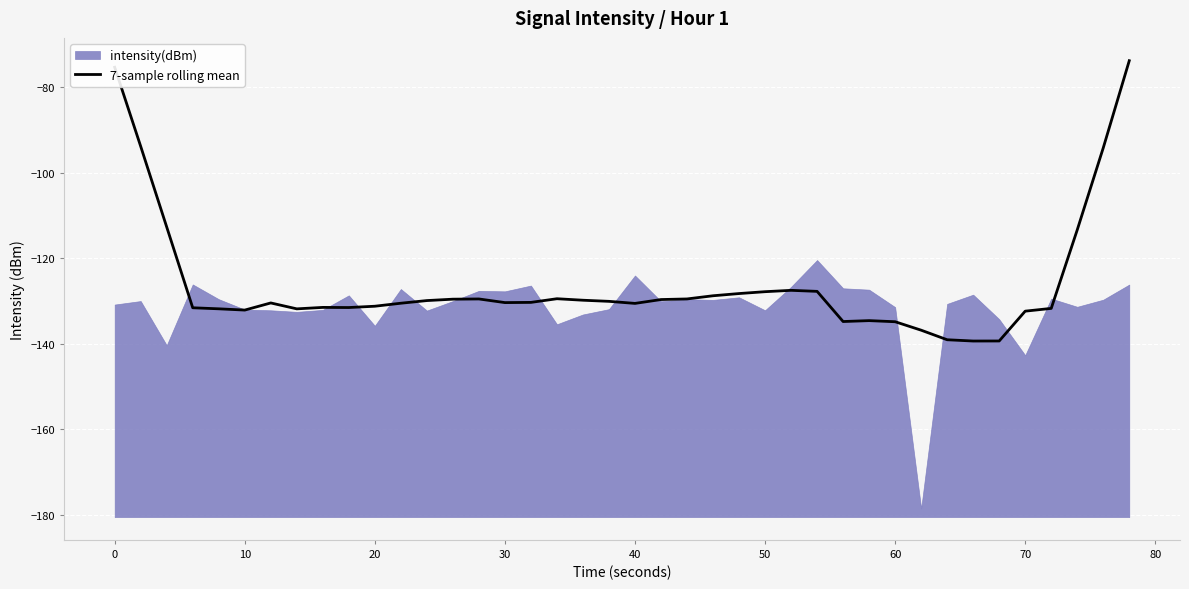

How many points are lower than both their immediate neighbors (excluding endpoints)?

7